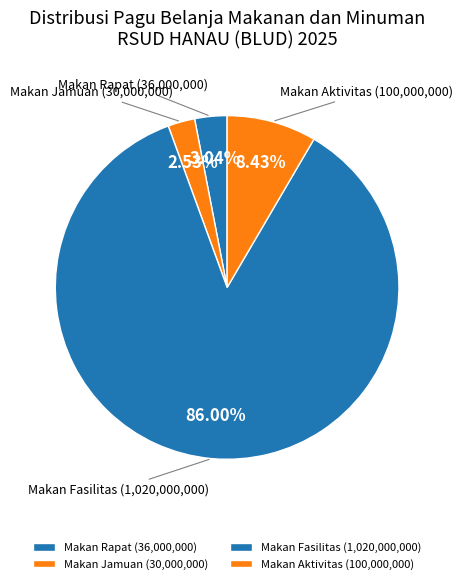

What is the majority slice?

Makan Fasilitas (1,020,000,000)